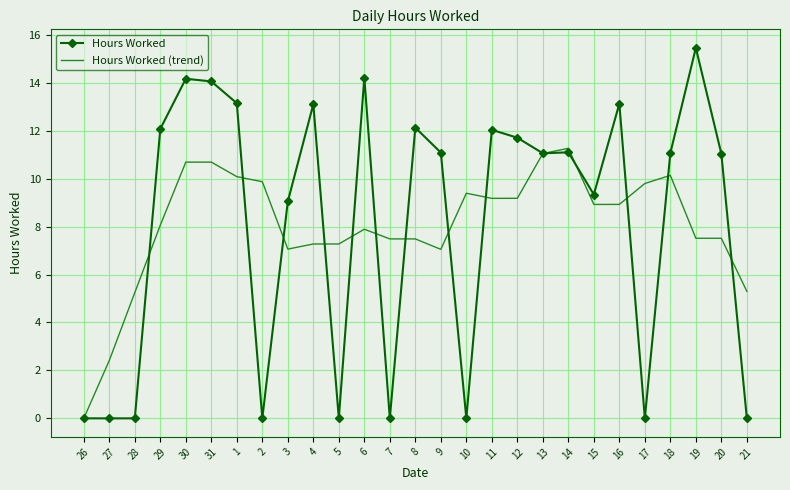

What position from the right is 4?

18